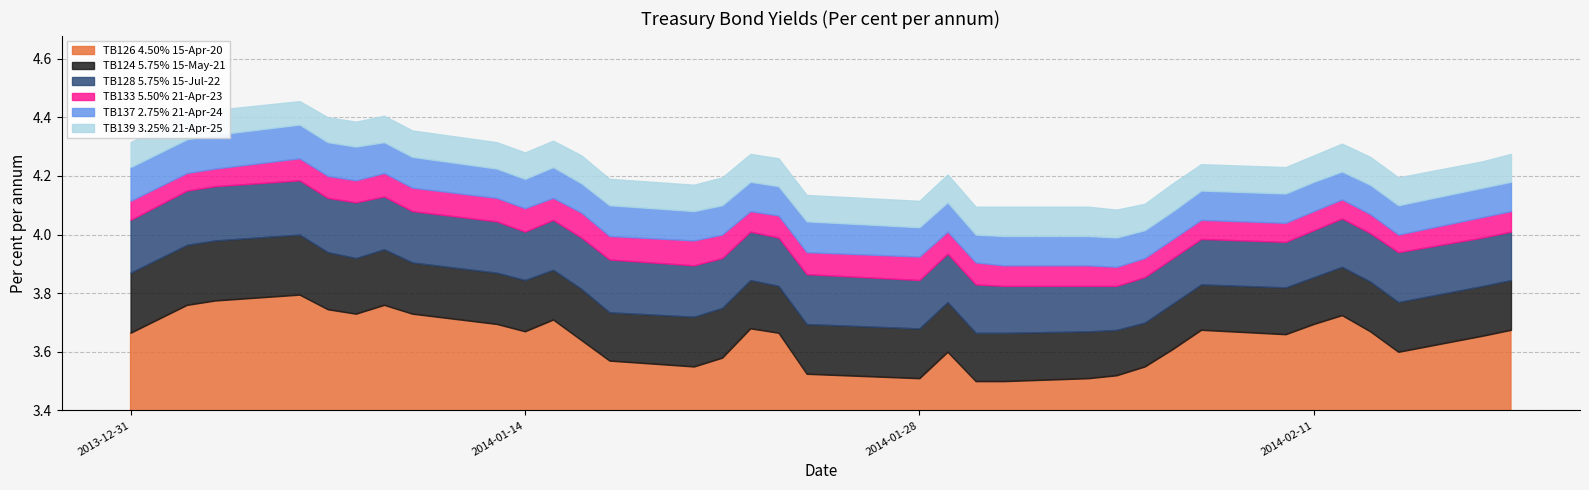

List the series in order of their peak value, highest first.

TB139 3.25% 21-Apr-25, TB137 2.75% 21-Apr-24, TB133 5.50% 21-Apr-23, TB128 5.75% 15-Jul-22, TB124 5.75% 15-May-21, TB126 4.50% 15-Apr-20